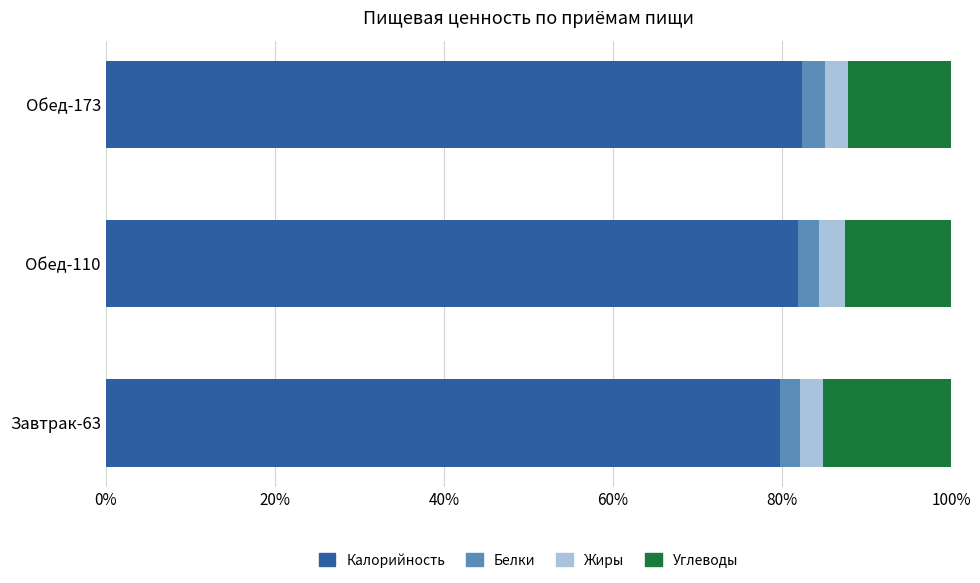

What is the maximum value for Калорийность?

82.4